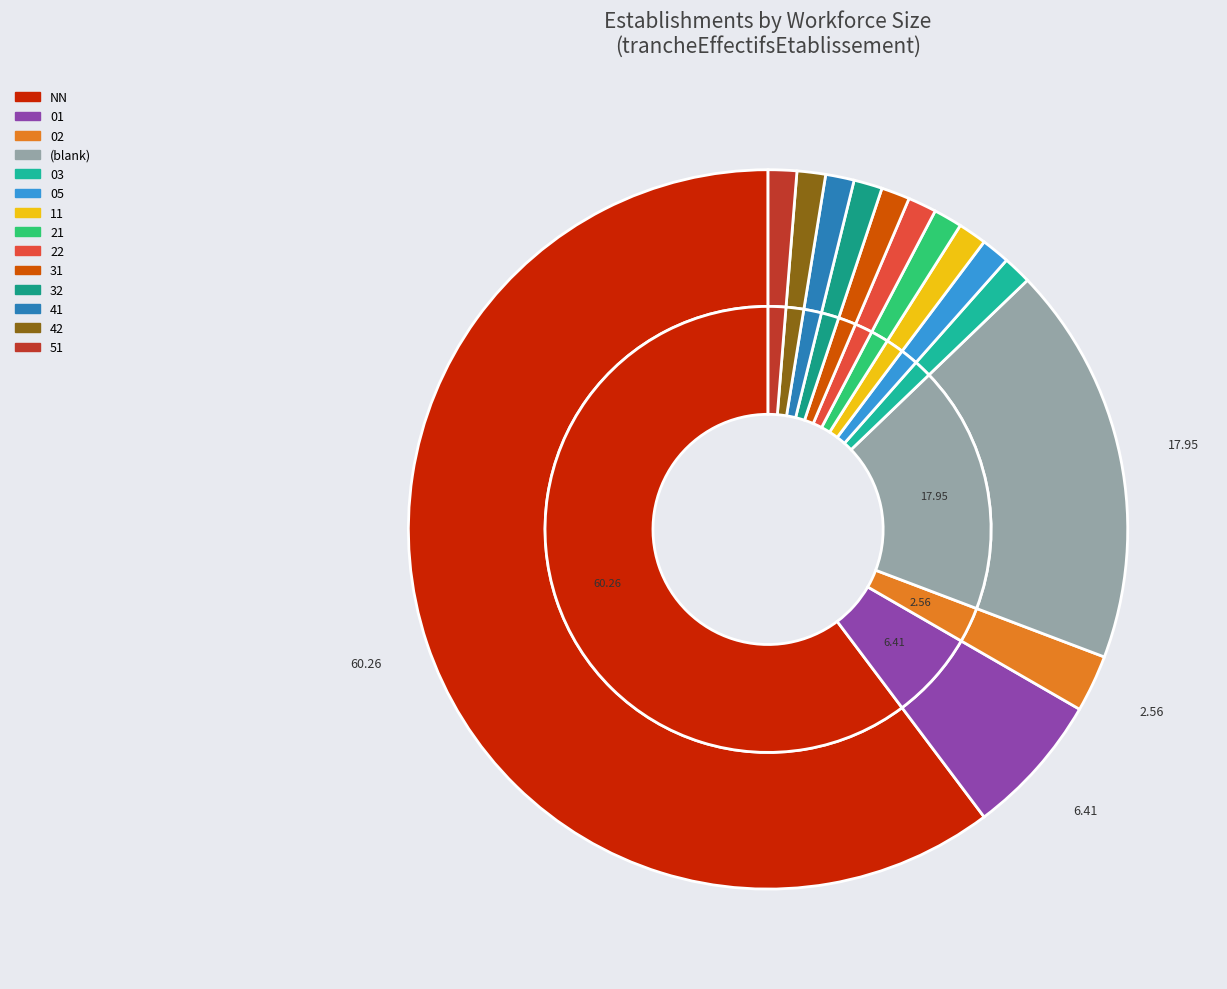

Count the number of slices in the pie.

14